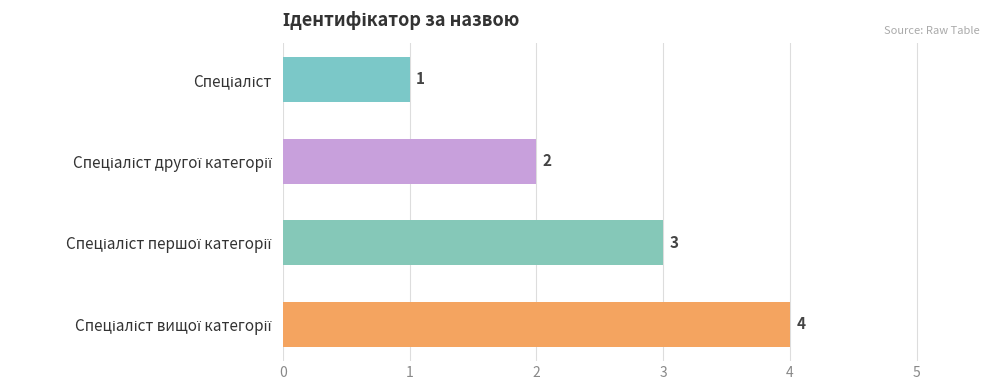

What is the greatest value displayed?

4